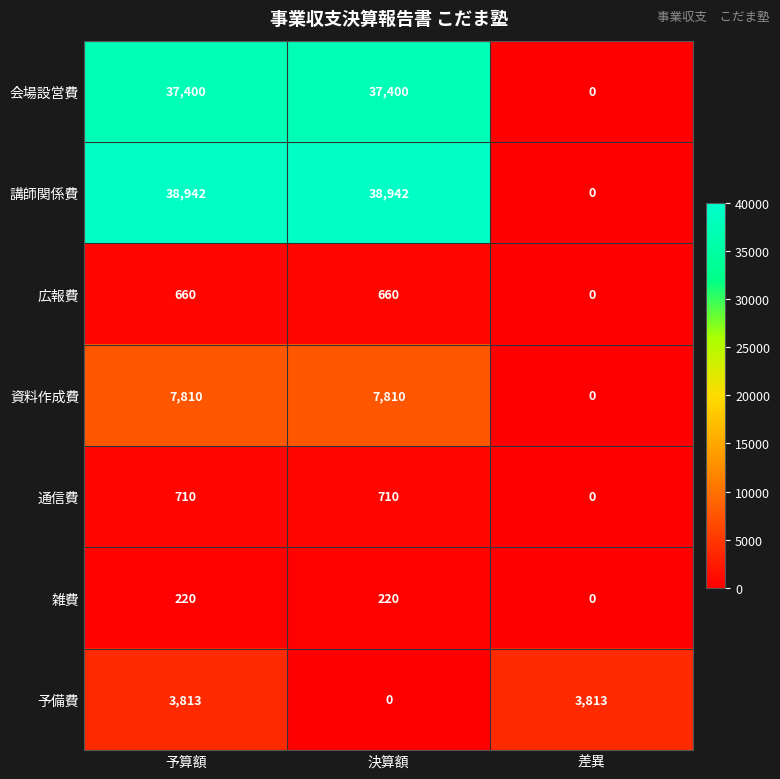

How many series are shown in this chart?

7